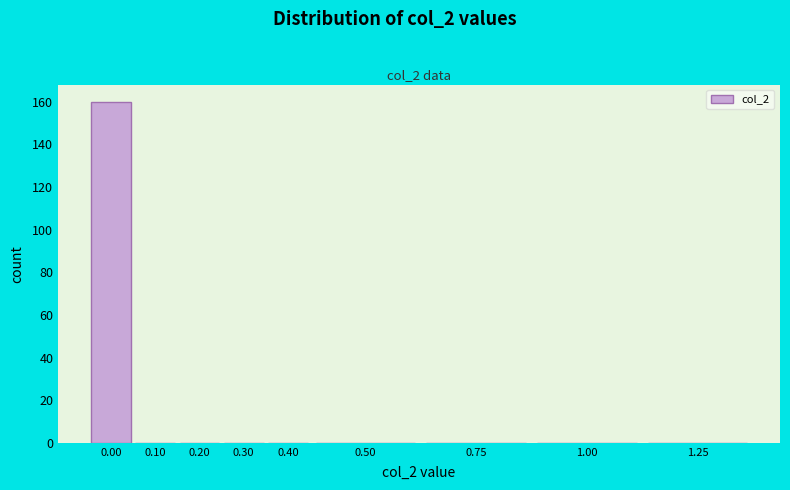

Reading right to left, extract all data points from this chart.

1.25=0	1.00=0	0.75=0	0.50=0	0.40=0	0.30=0	0.20=0	0.10=0	0.00=160